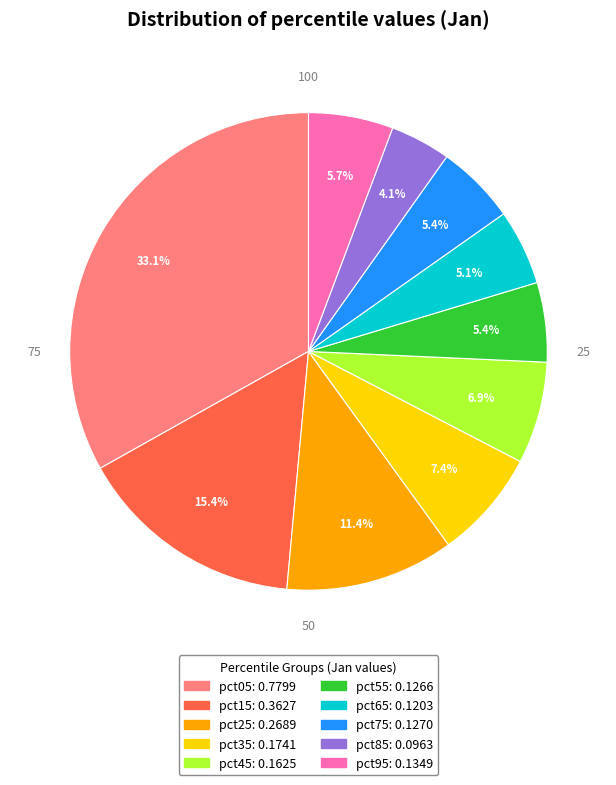

Which category has the smallest portion of the pie?

pct85